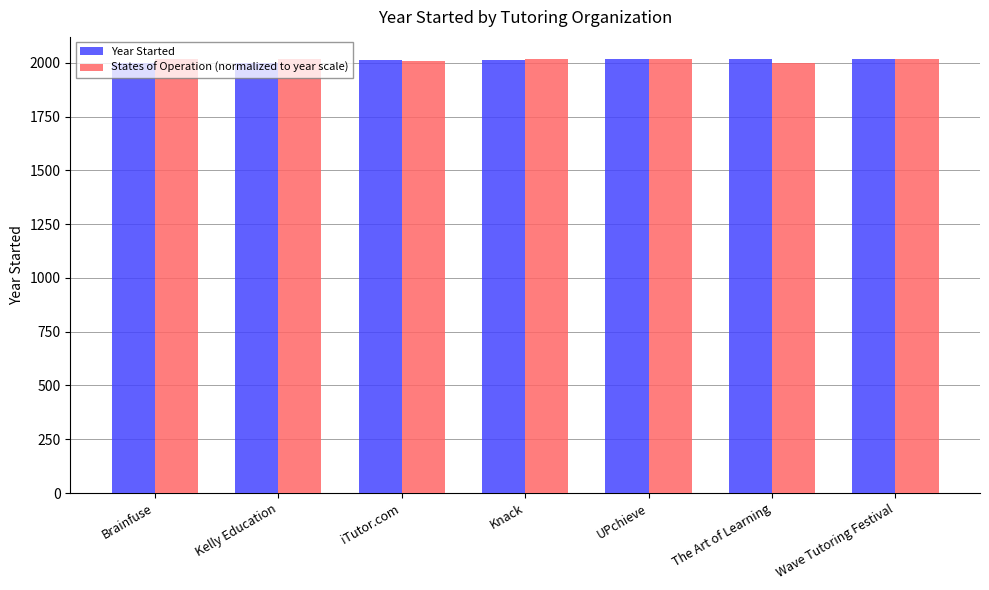

The States of Operation (normalized to year scale) series shows 3354.1 at iTutor.com. True or false?

False